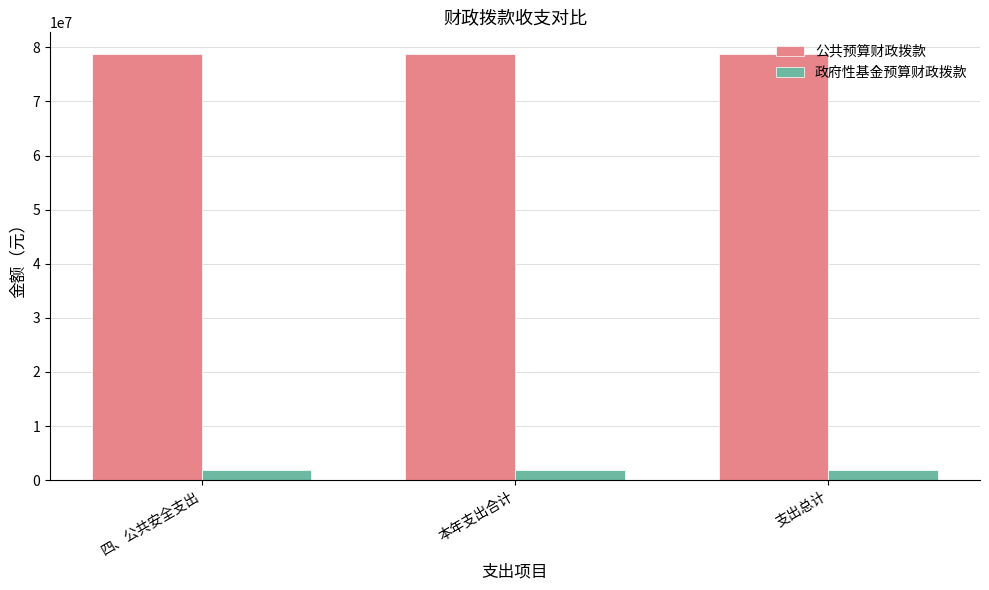

How many bars are there in each group?

2